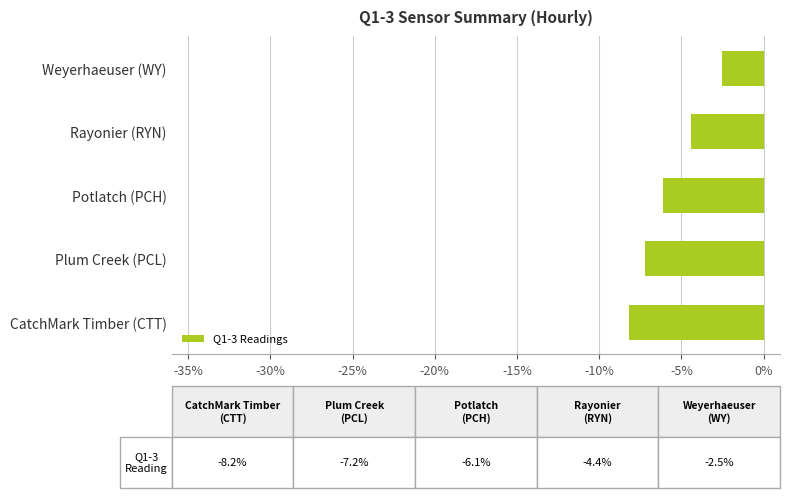

Read the value at Weyerhaeuser (WY).

-2.5